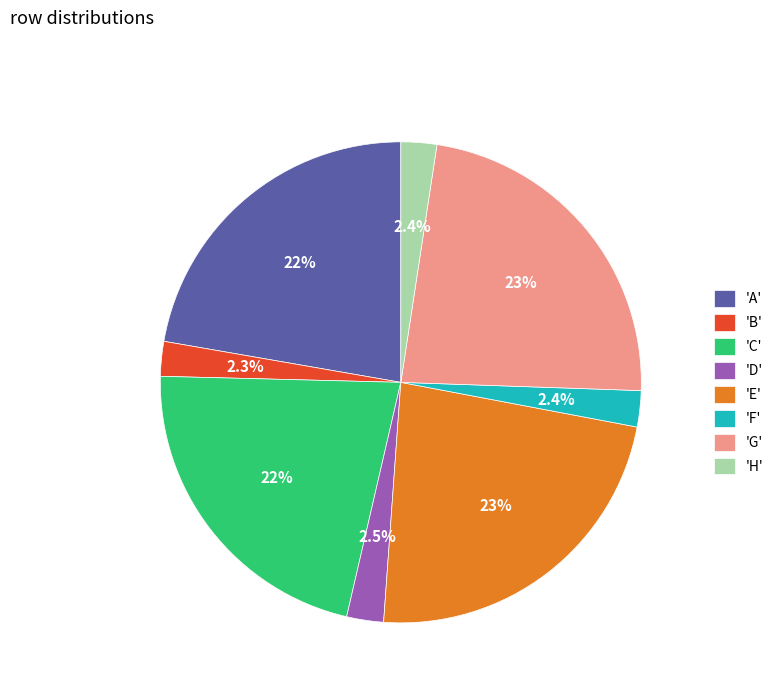

Do 'H' and 'A' together represent more than half of the pie?

No